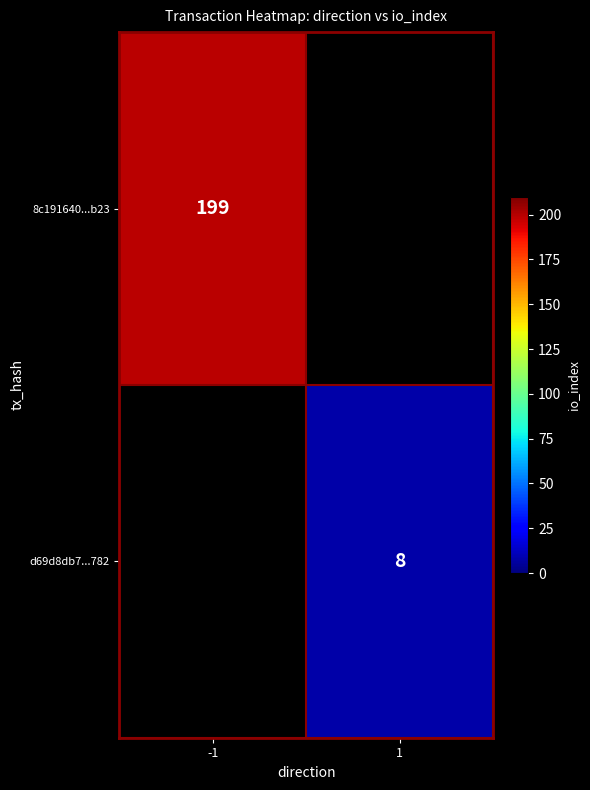

True or false: d69d8db7...782 has a value of 11 at 1.

False